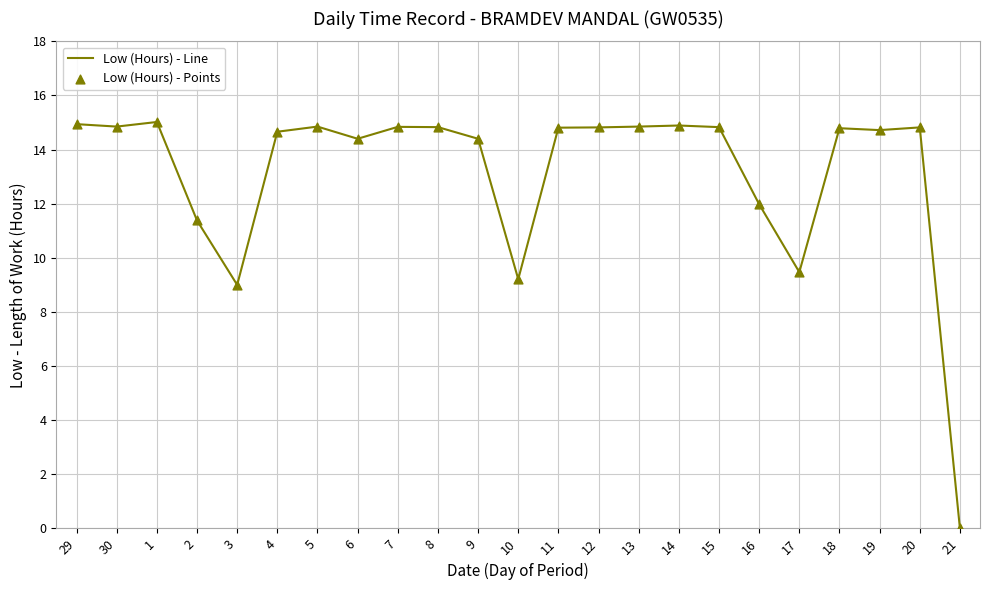

Which category has the lowest value across all series?

21